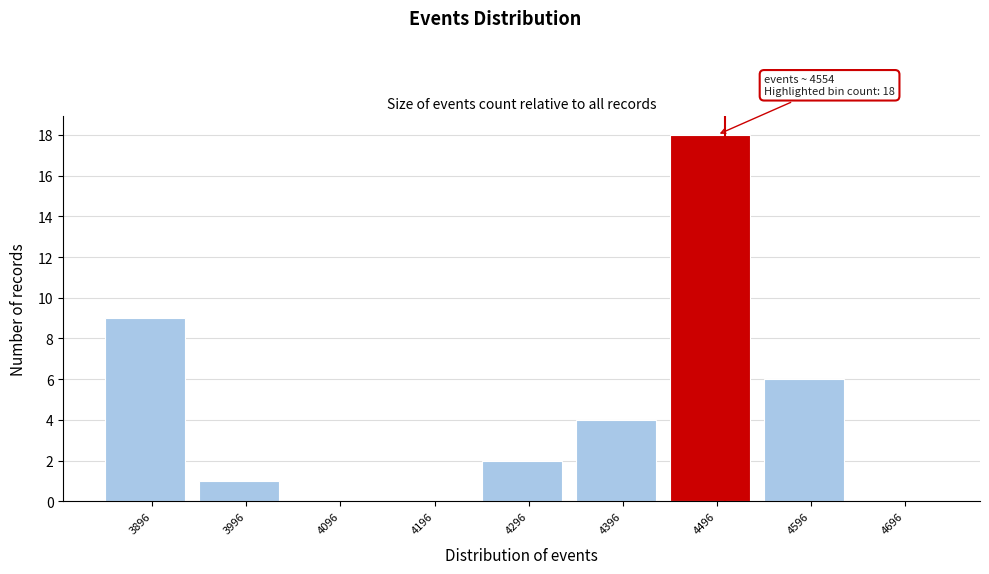

Reading left to right, extract all data points from this chart.

3896=9	3996=1	4096=0	4196=0	4296=2	4396=4	4496=18	4596=6	4696=0